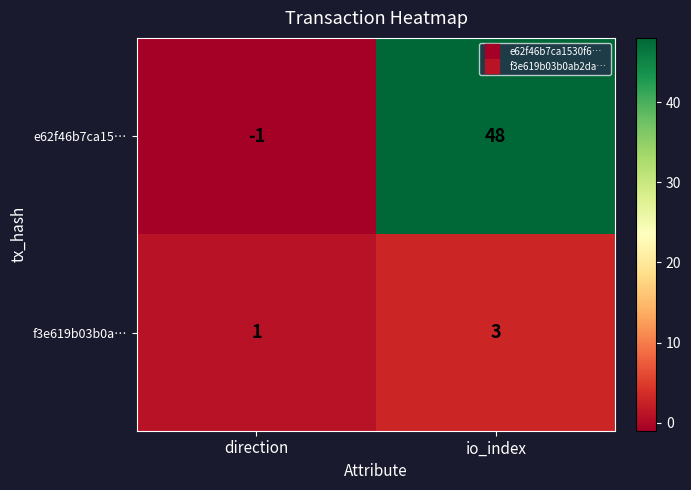

List the series in order of their peak value, highest first.

e62f46b7ca15…, f3e619b03b0a…